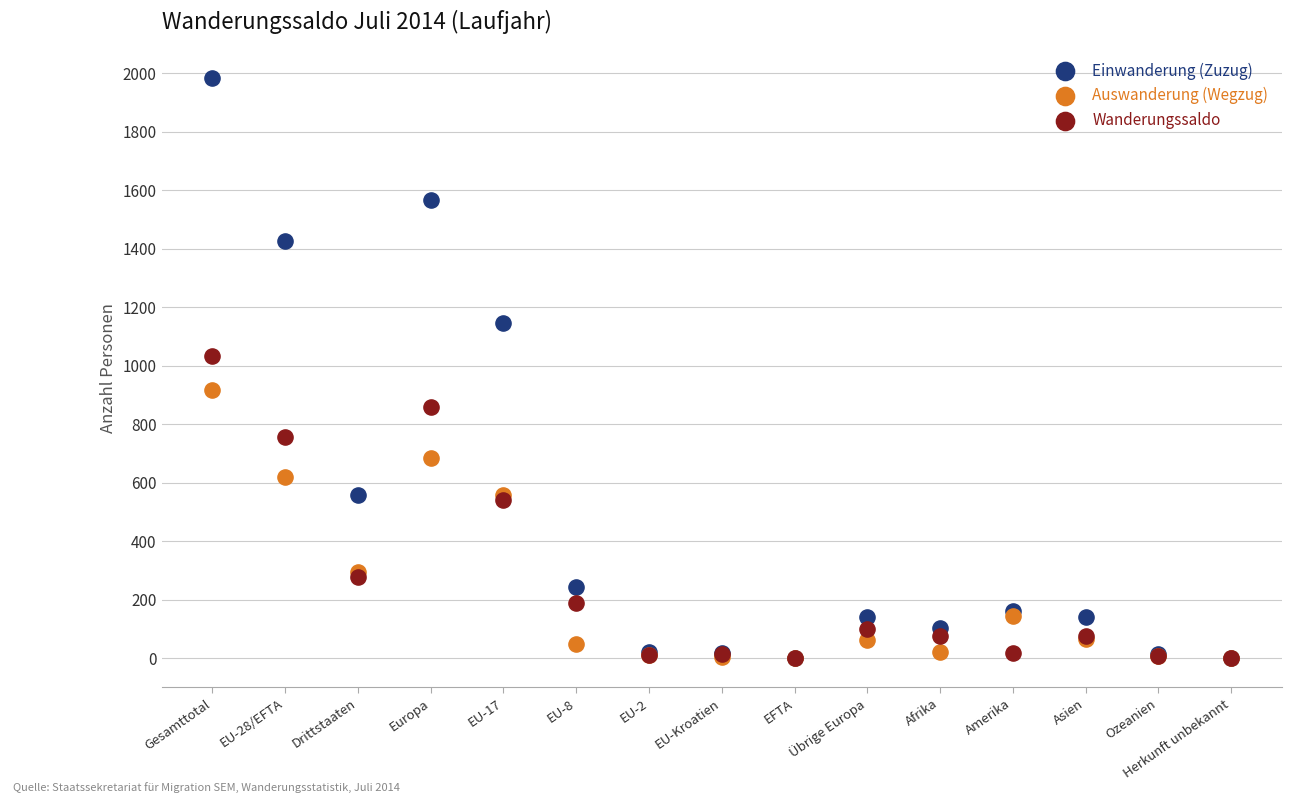

In the Einwanderung (Zuzug) series, what Y value is closest to 993?

1147